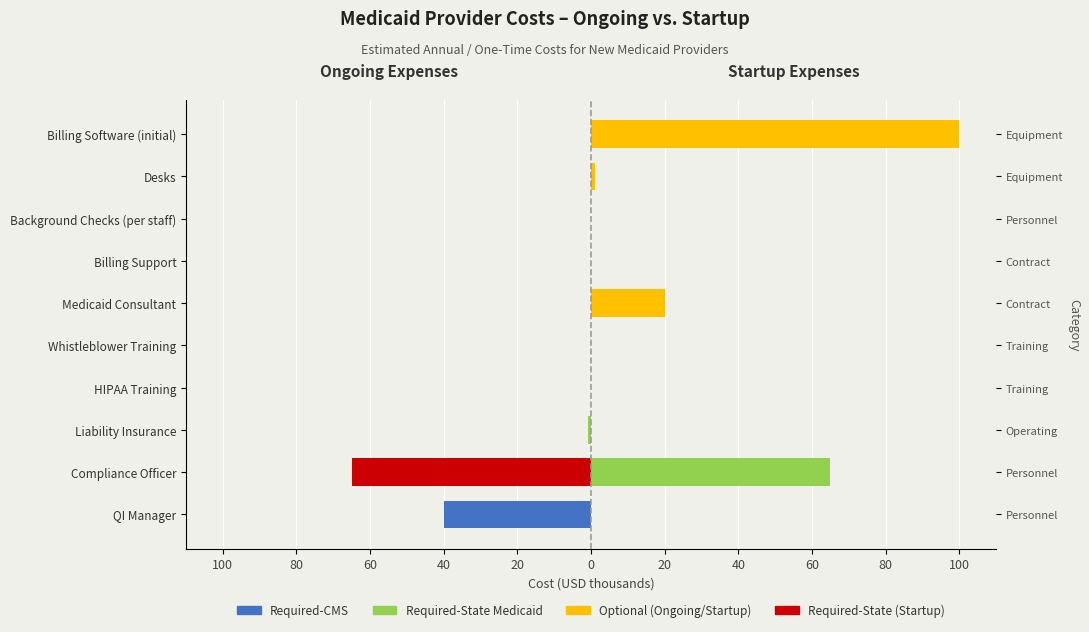

What is the label of the 6th bar from the right?

20